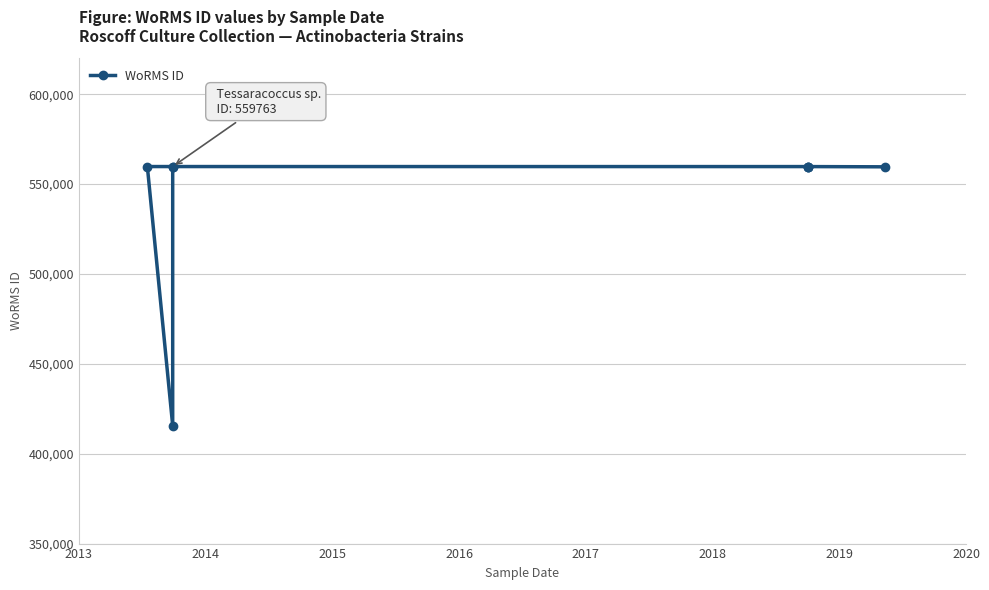

What is the minimum value shown in the chart?

415634